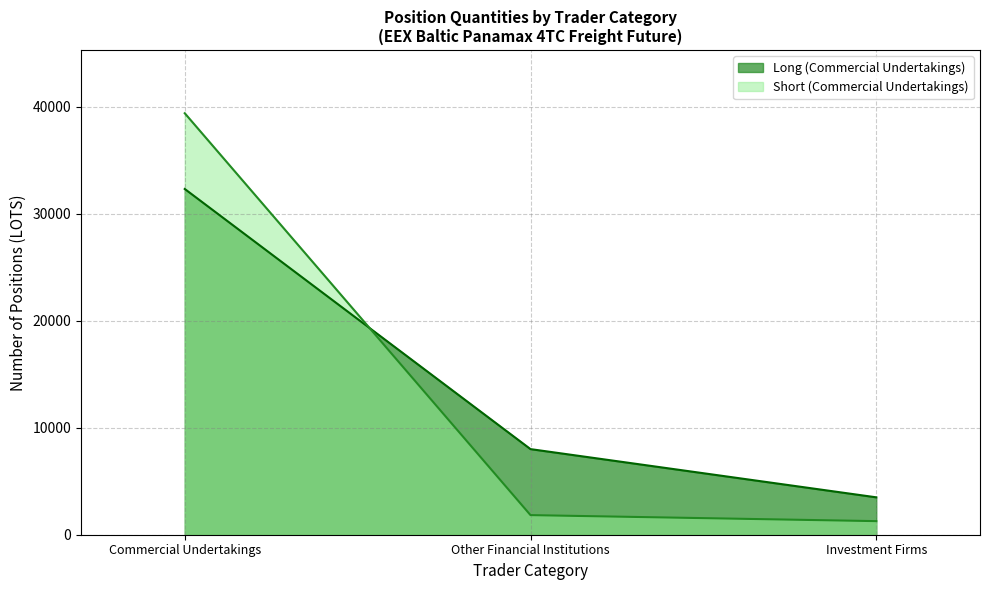

How many series are shown in this chart?

2